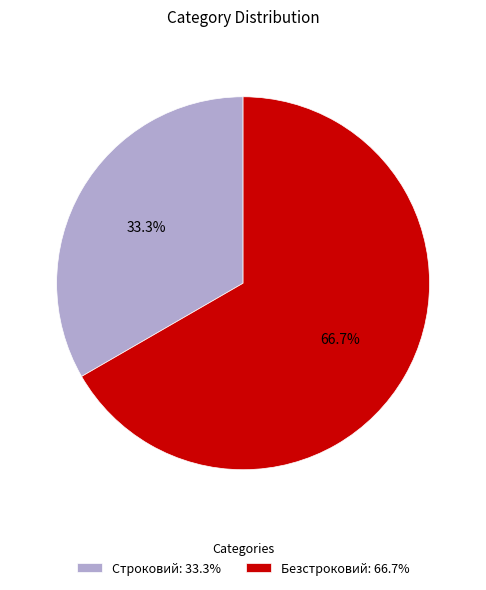

How many segments does this pie chart have?

2